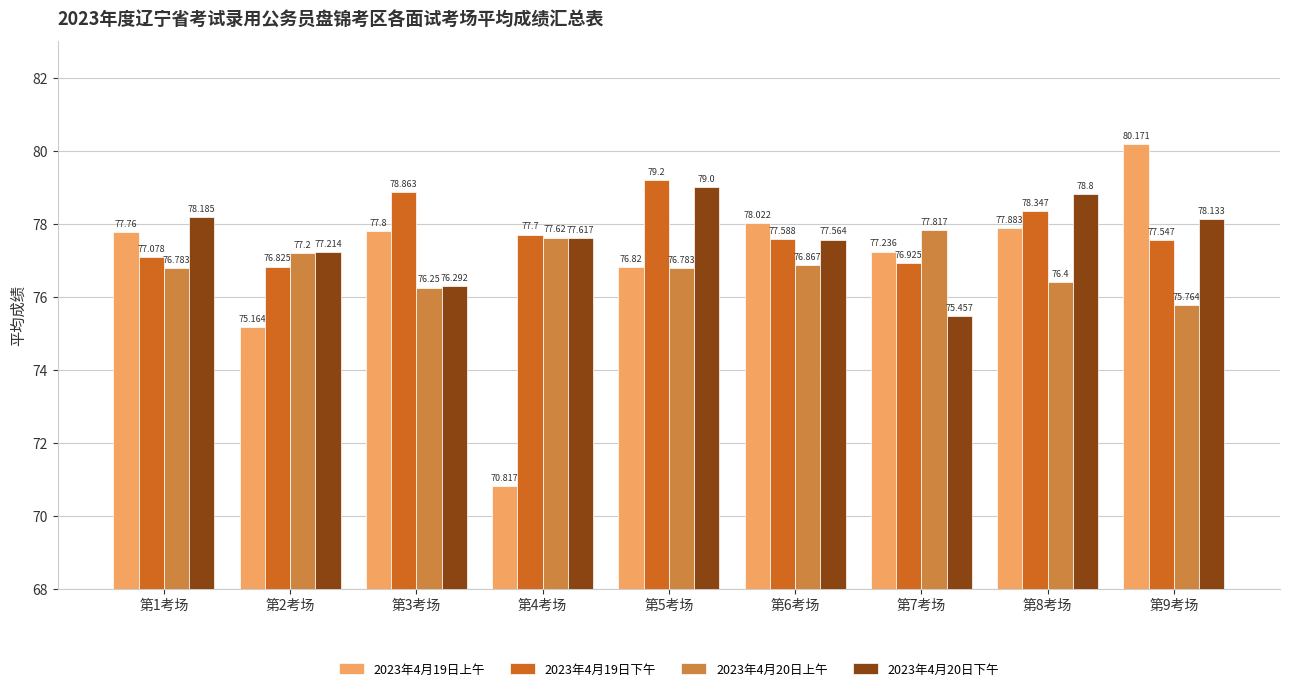

Rank the series by their maximum value, from highest to lowest.

2023年4月19日上午, 2023年4月19日下午, 2023年4月20日下午, 2023年4月20日上午